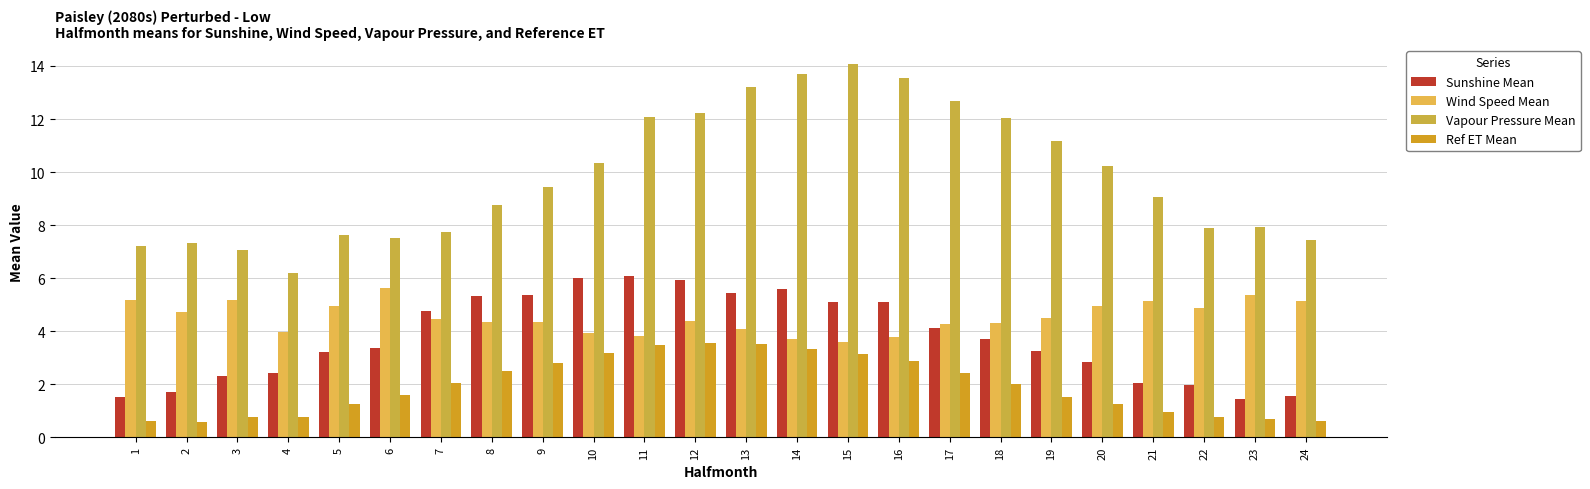

How many bars are there in each group?

4